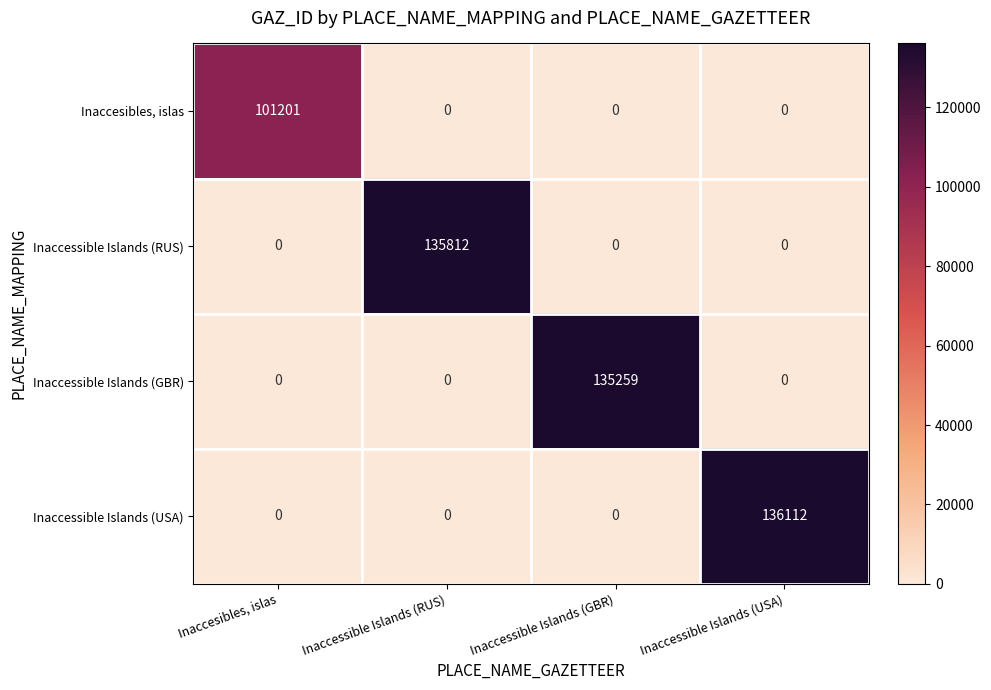

Between Inaccessible Islands (RUS) and Inaccessible Islands (GBR), which series saw the biggest shift?

Inaccessible Islands (RUS)